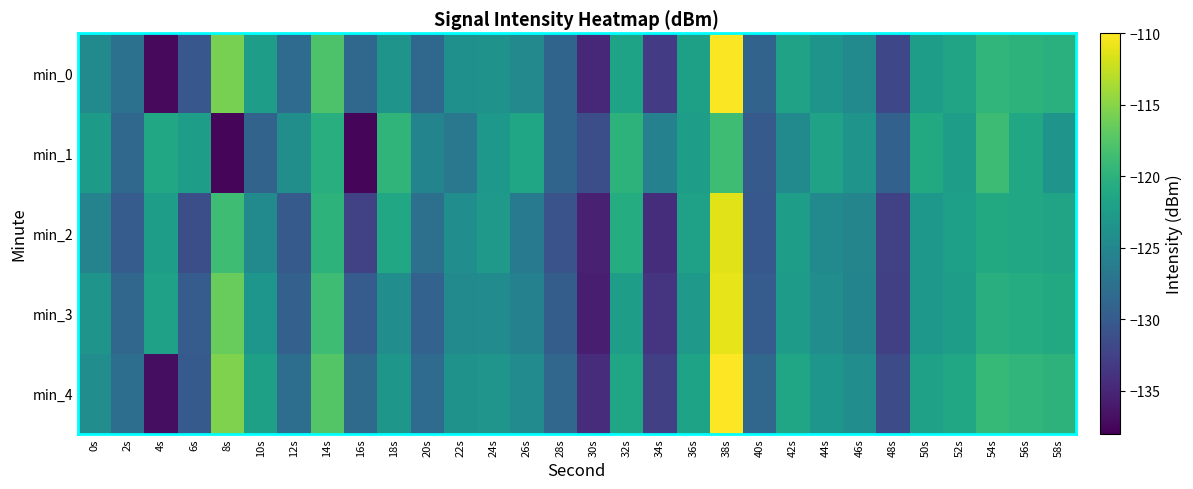

What is the total value across all series at 2s?

-642.5